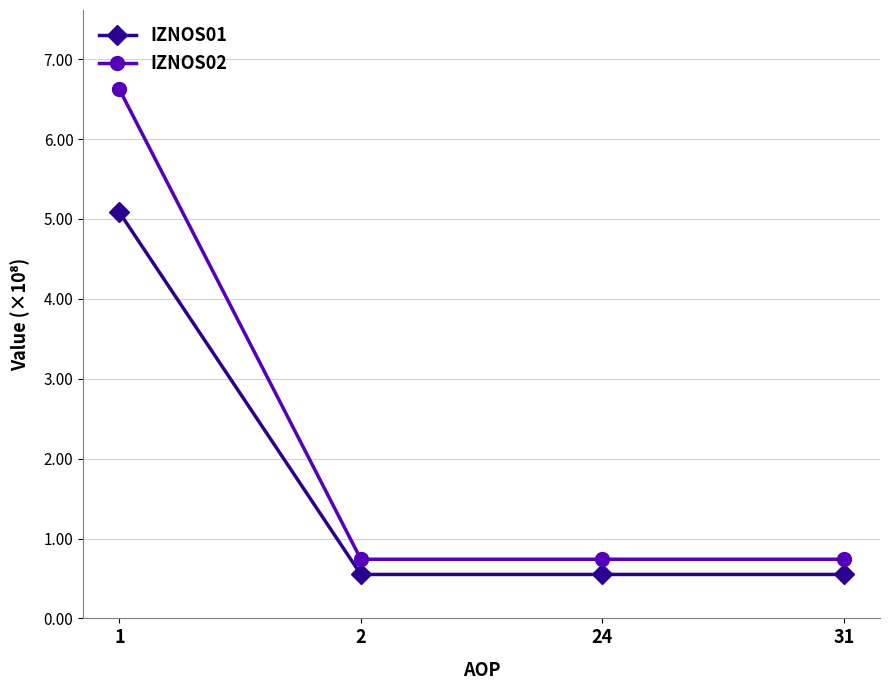

At 24, list the series in order from smallest to largest.

IZNOS01, IZNOS02